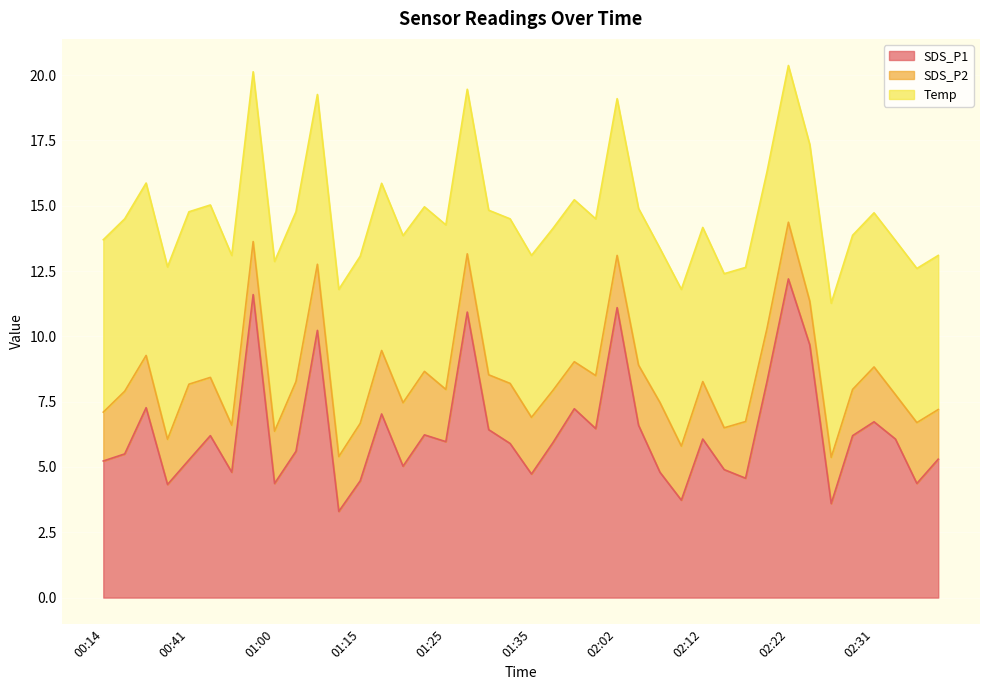

Which series has the largest total across all categories?

SDS_P1